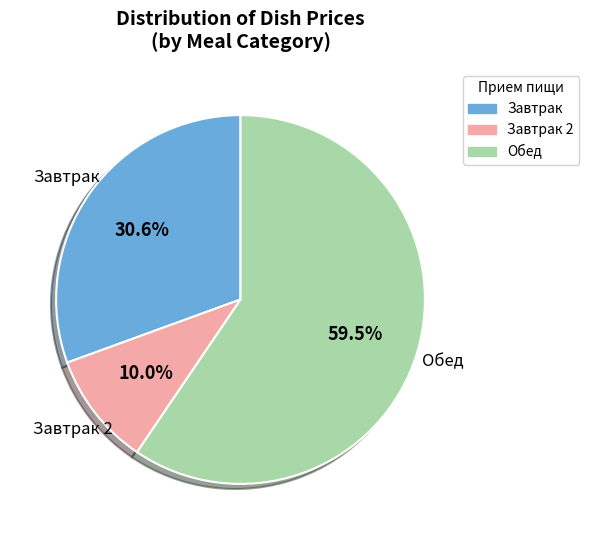

Which has a higher value, Завтрак or Завтрак 2?

Завтрак